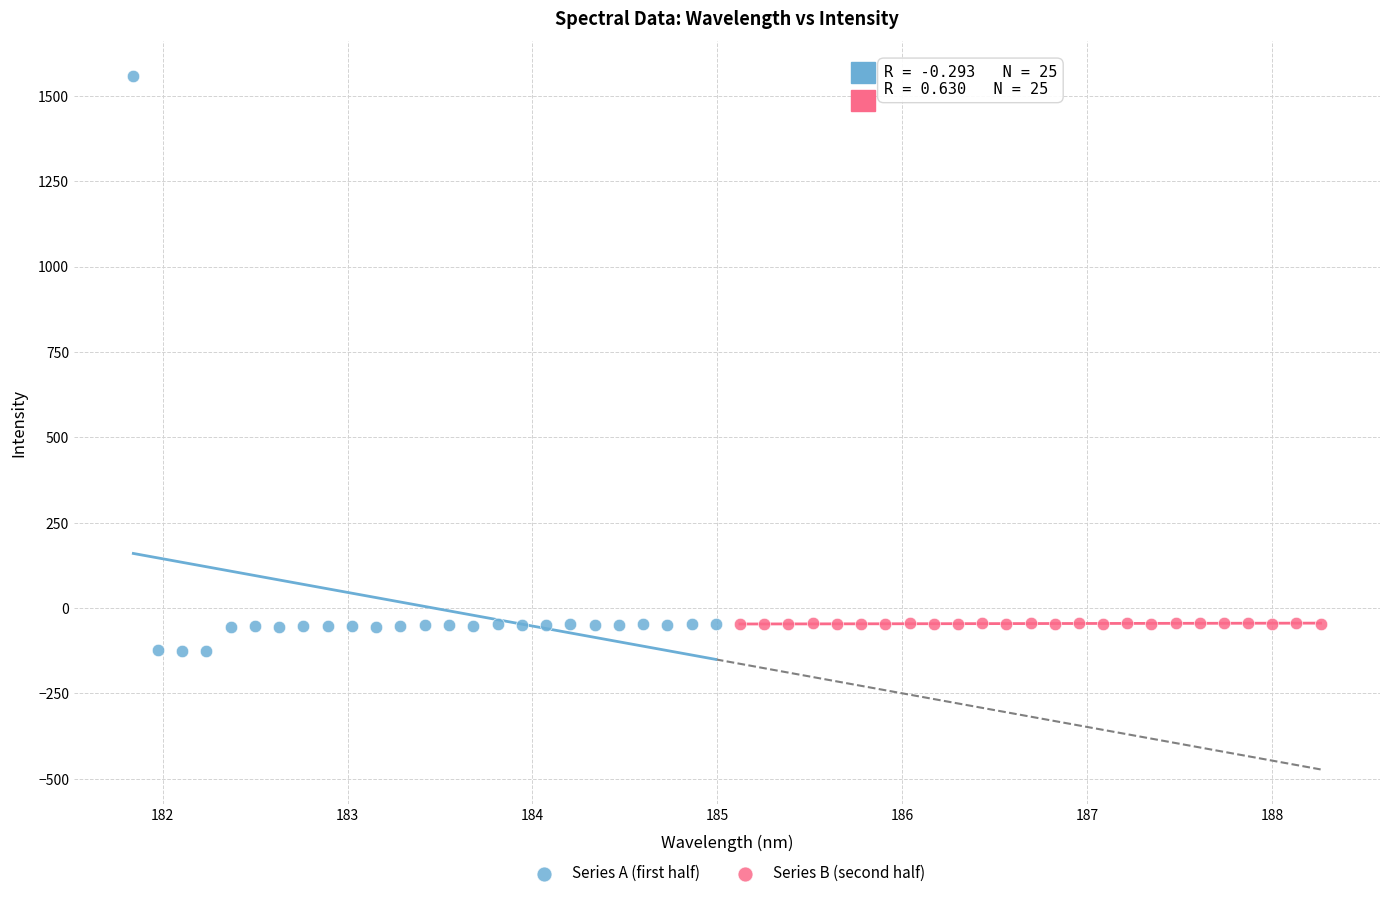

Which series has the largest Y range (max minus min)?

Series A (first half)